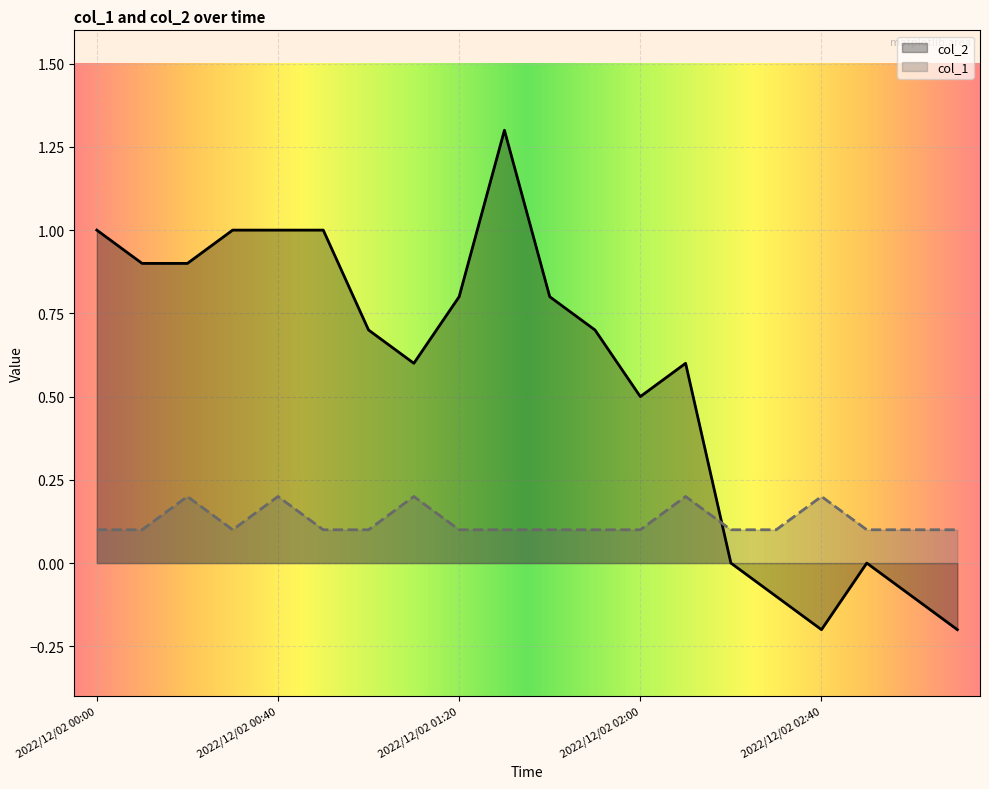

What is the value of the col_1 point at the 14th from the left?

0.2